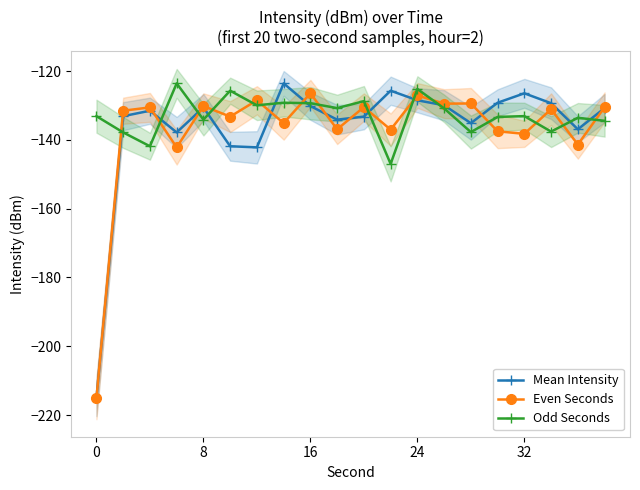

How many lines are shown in the chart?

3